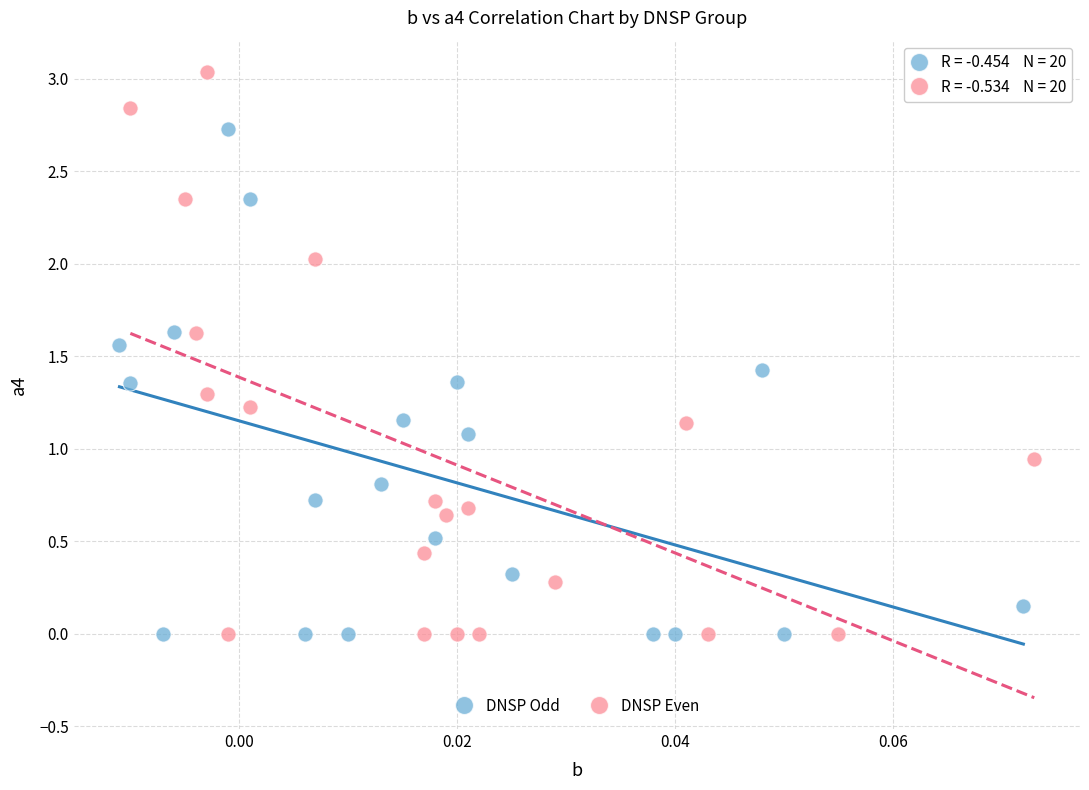

Which series has the widest spread of Y values?

DNSP Even